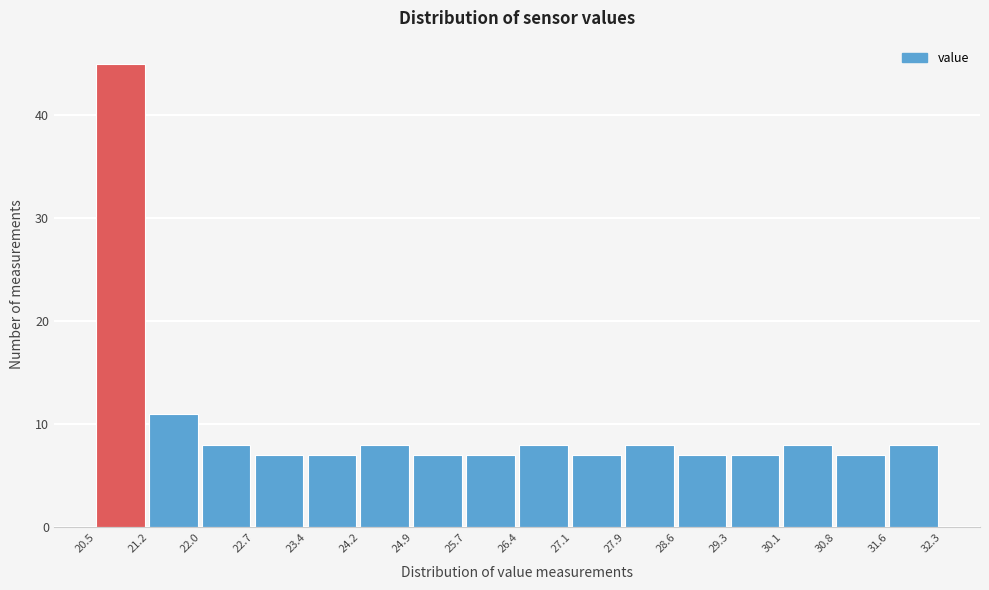

Which range on the x-axis has the tallest bar?

20.5 to 21.2